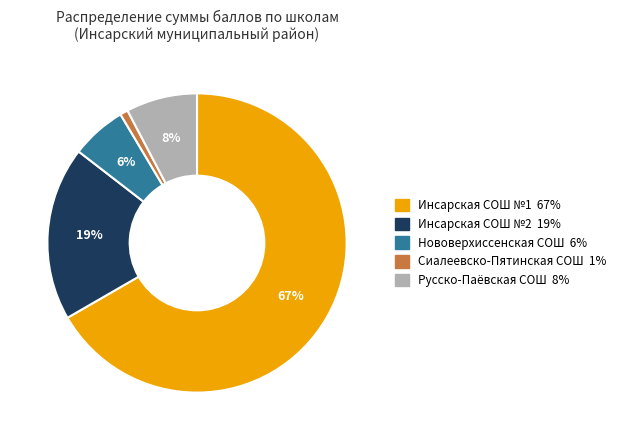

Does any single category account for the majority?

Yes